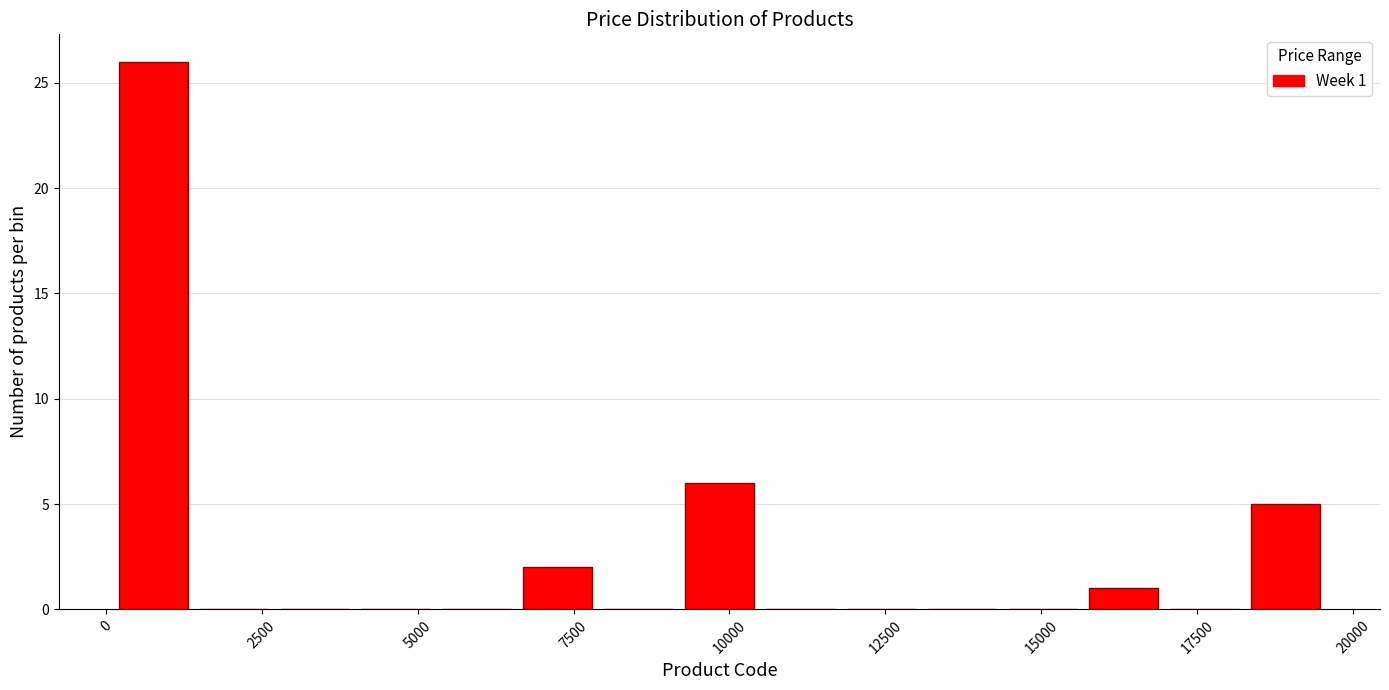

Around what value on the x-axis is the tallest bar? Give the approximate position of its centre, as read against the axis.

1000